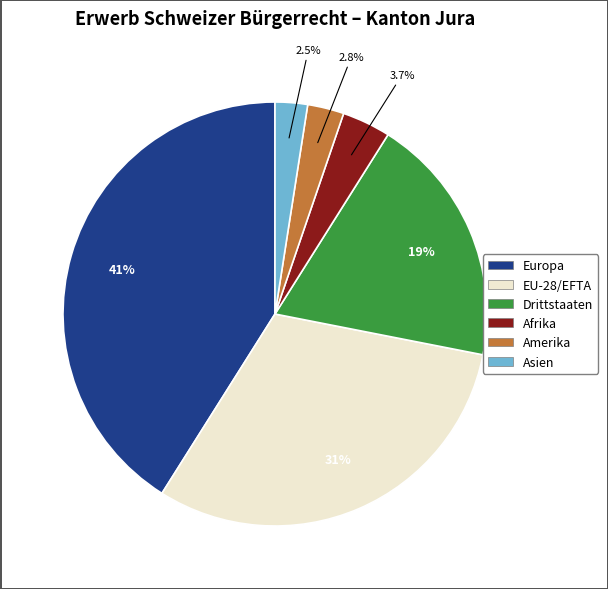

What percentage is the Afrika slice, to the nearest percent?

4%